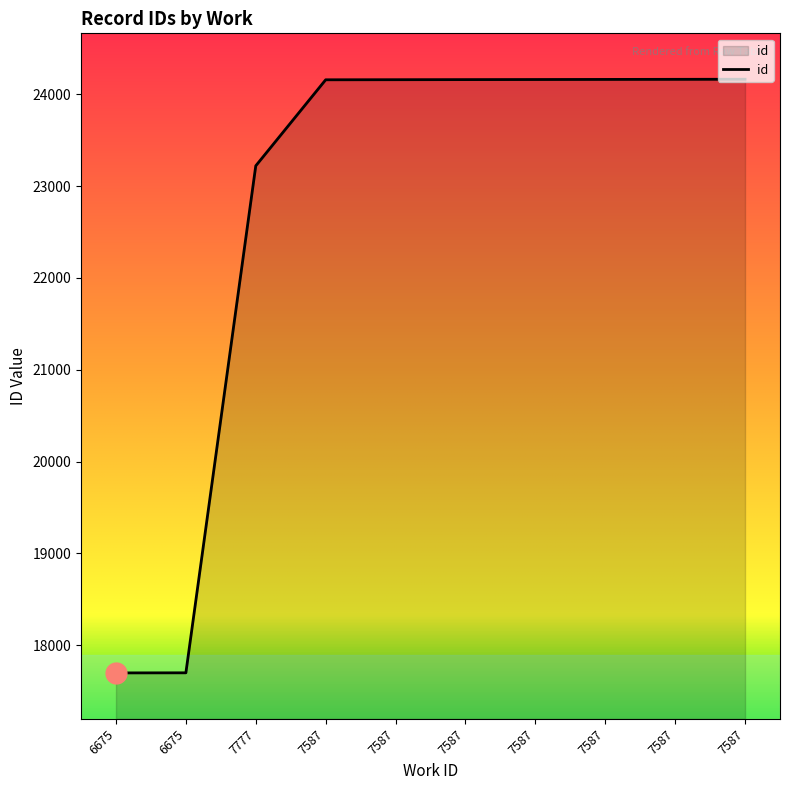

How many lines are shown in the chart?

1